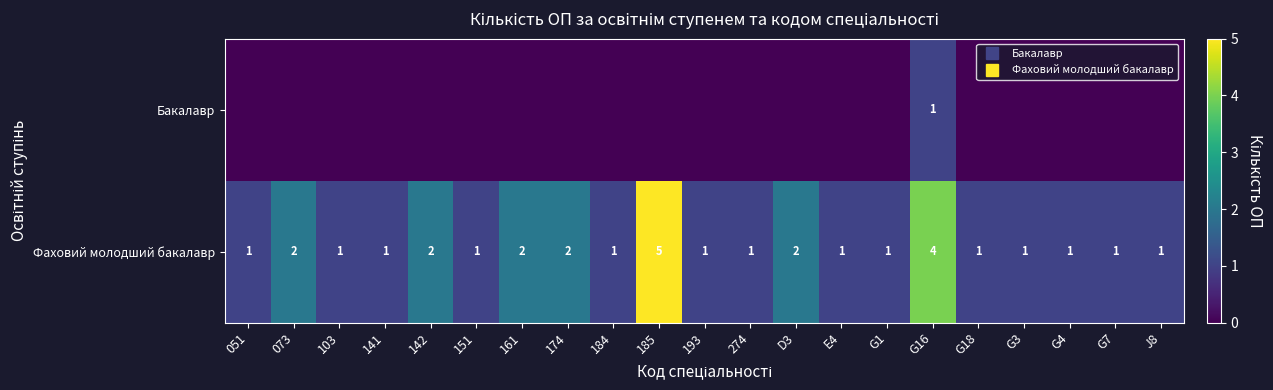

Is the value of Бакалавр at 185 greater than the value of Фаховий молодший бакалавр at E4?

No